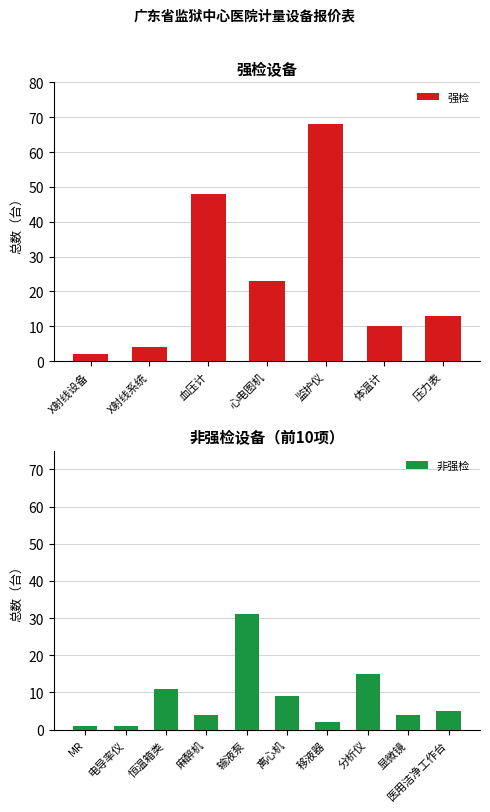

Are the bars grouped side by side (vs. stacked)?

No